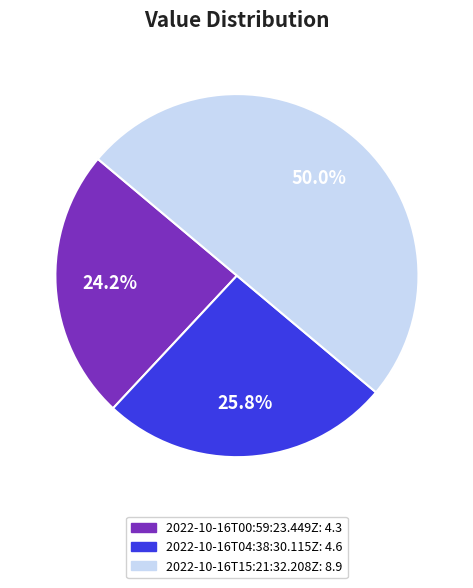

To the nearest percent, what portion does 2022-10-16T04:38:30.115Z represent?

26%